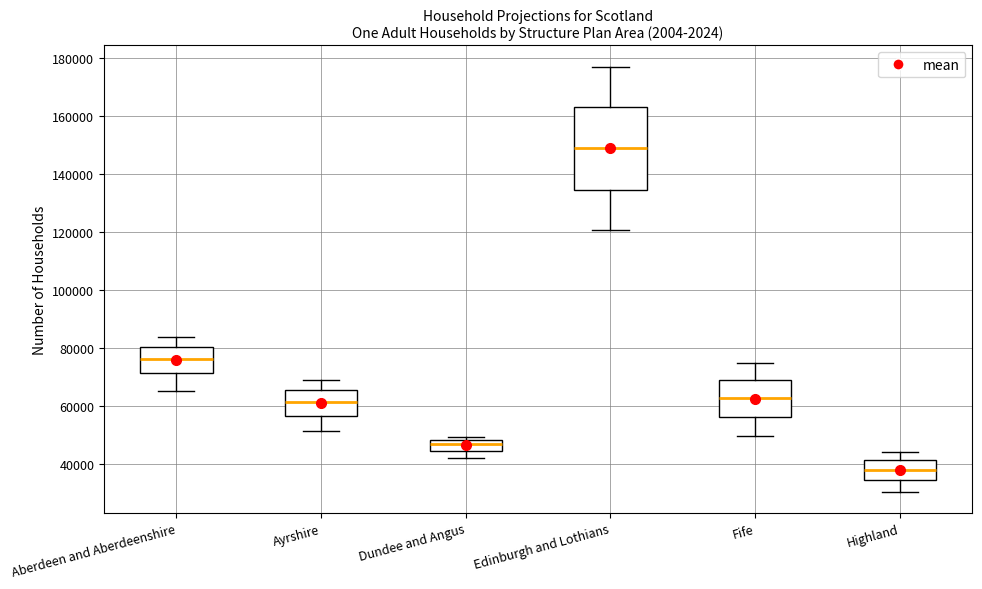

Comparing the boxes themselves (not the whiskers), which one is the tallest?

Edinburgh and Lothians